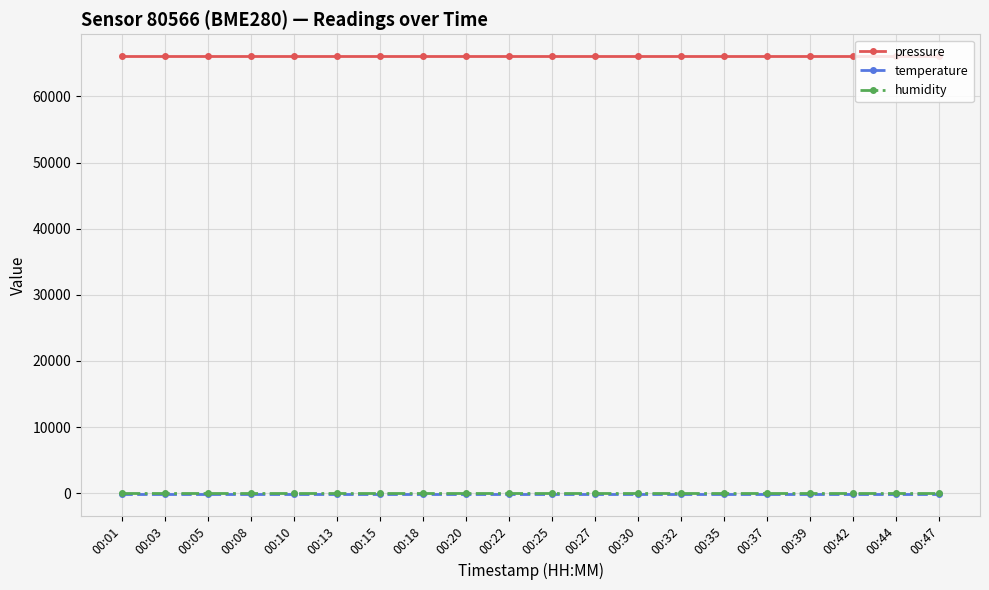

How many lines are shown in the chart?

3